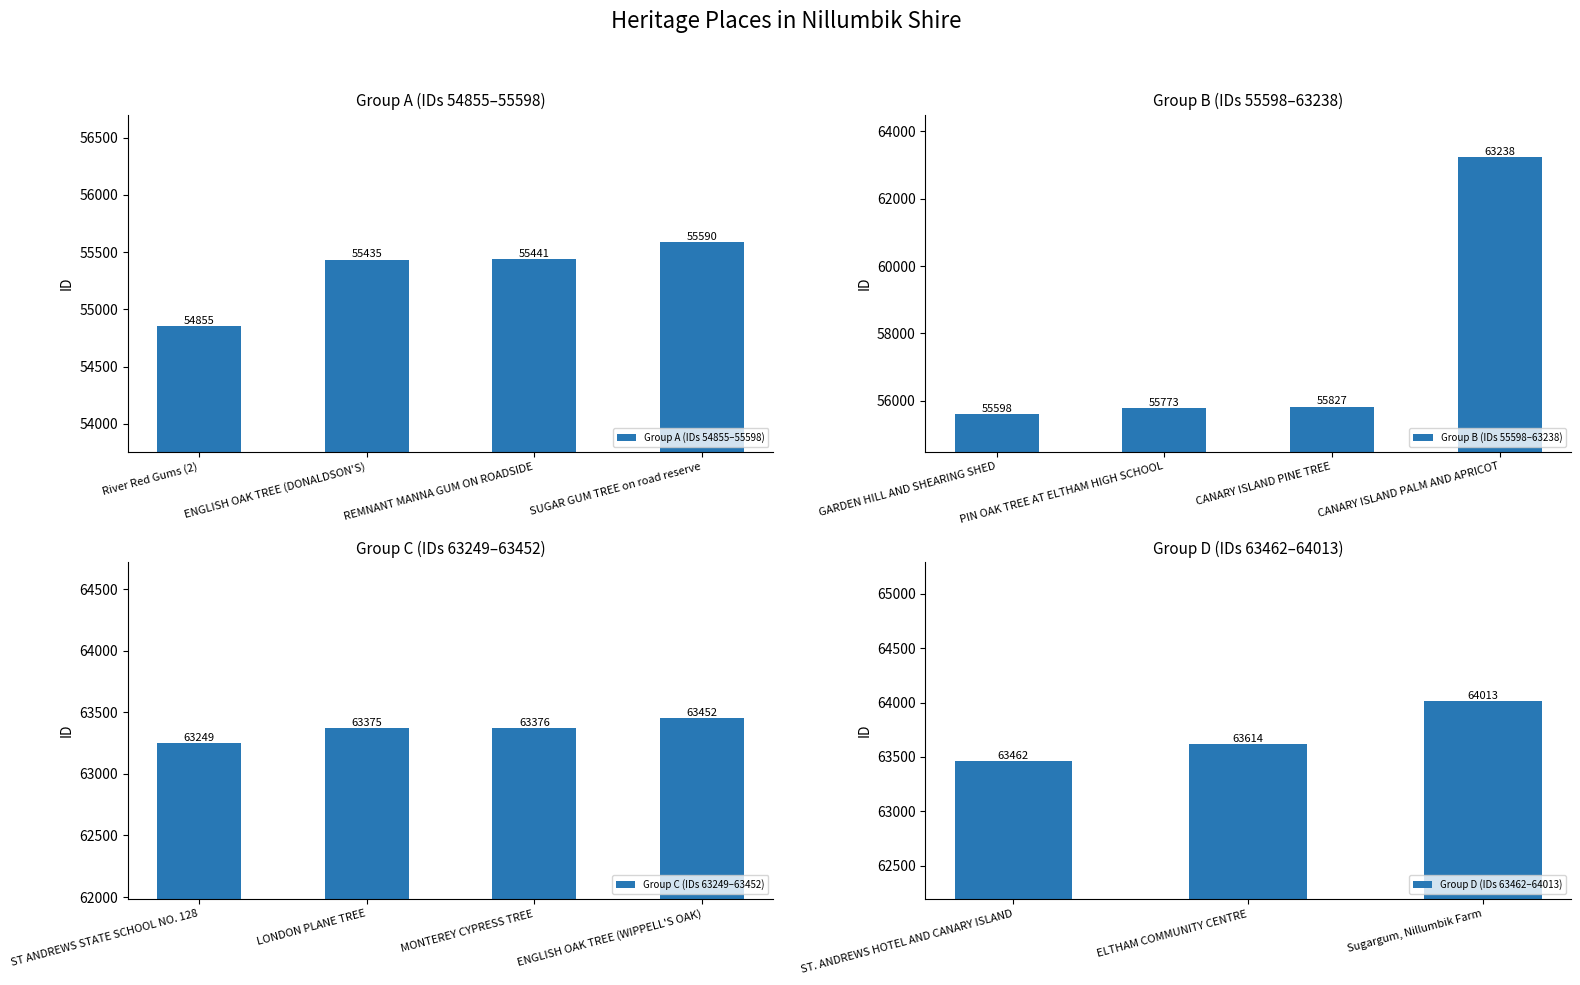

Reading right to left, transcribe all the data shown in this chart.

64013	63614	63462	63452	63376	63375	63249	63238	55827	55773	55598	55590	55441	55435	54855